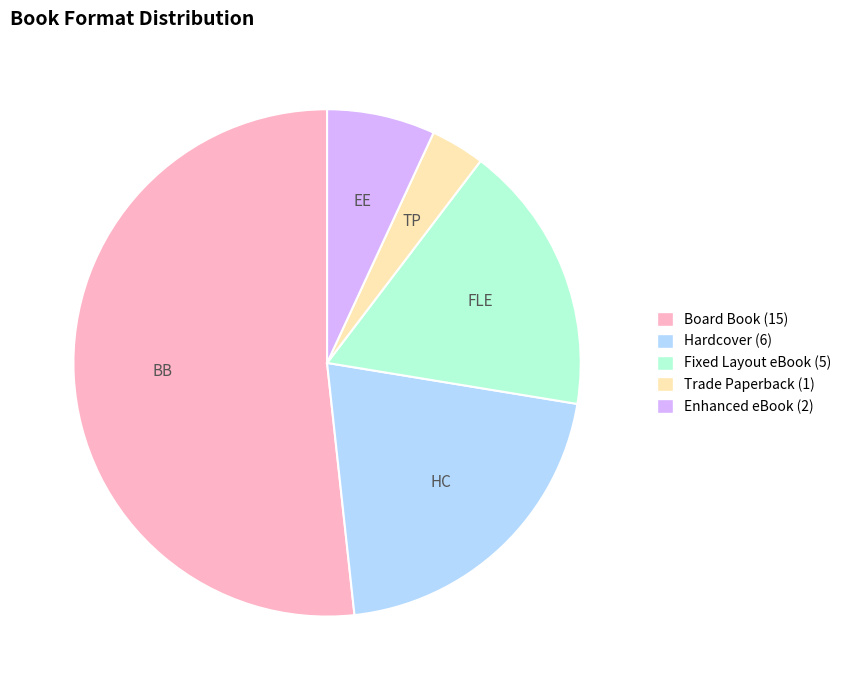

Rank the categories by value from highest to lowest.

Board Book, Hardcover, Fixed Layout eBook, Enhanced eBook, Trade Paperback